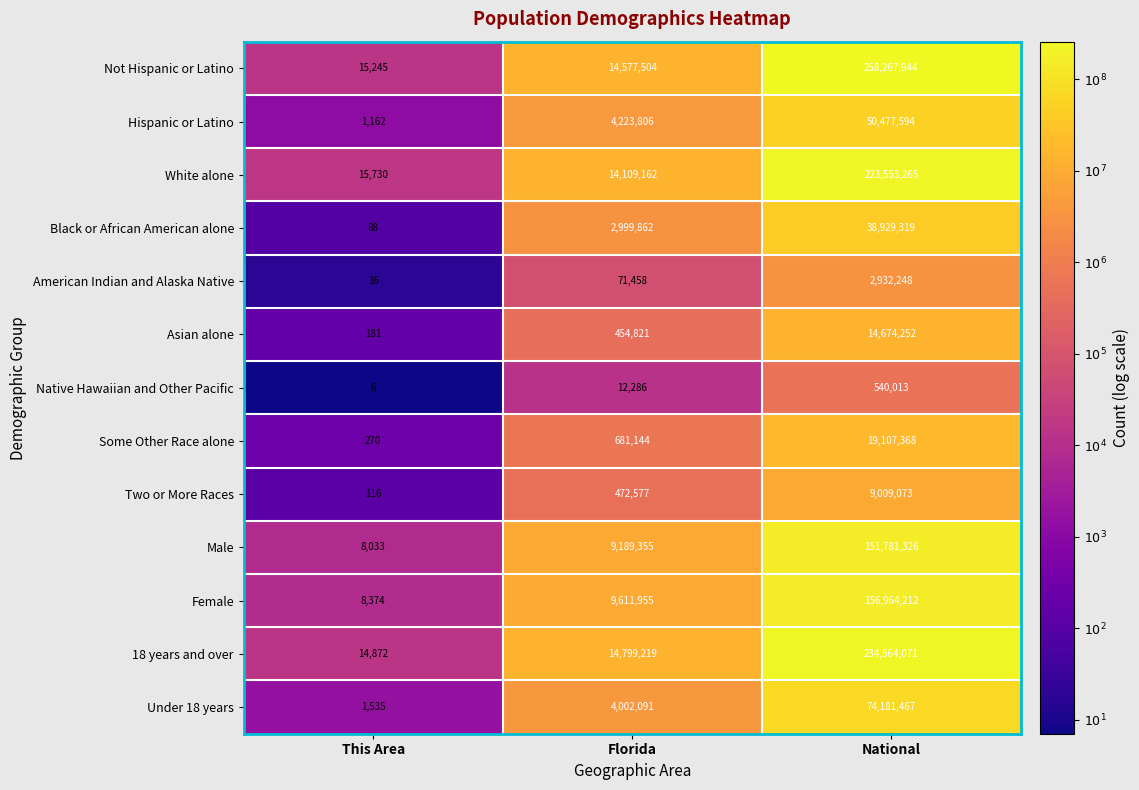

What is the difference between the highest and lowest values at This Area?

15724